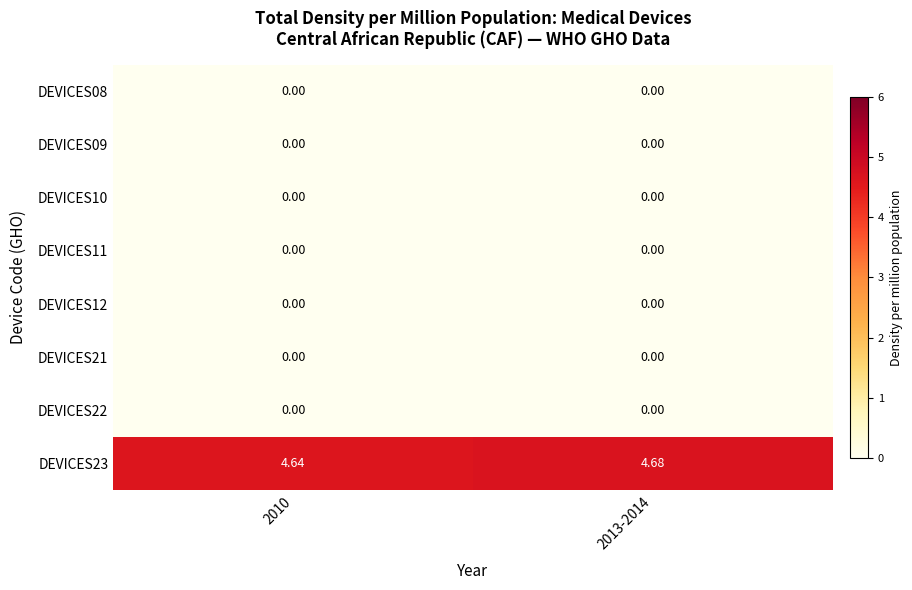

Which series has the largest total across all categories?

DEVICES23